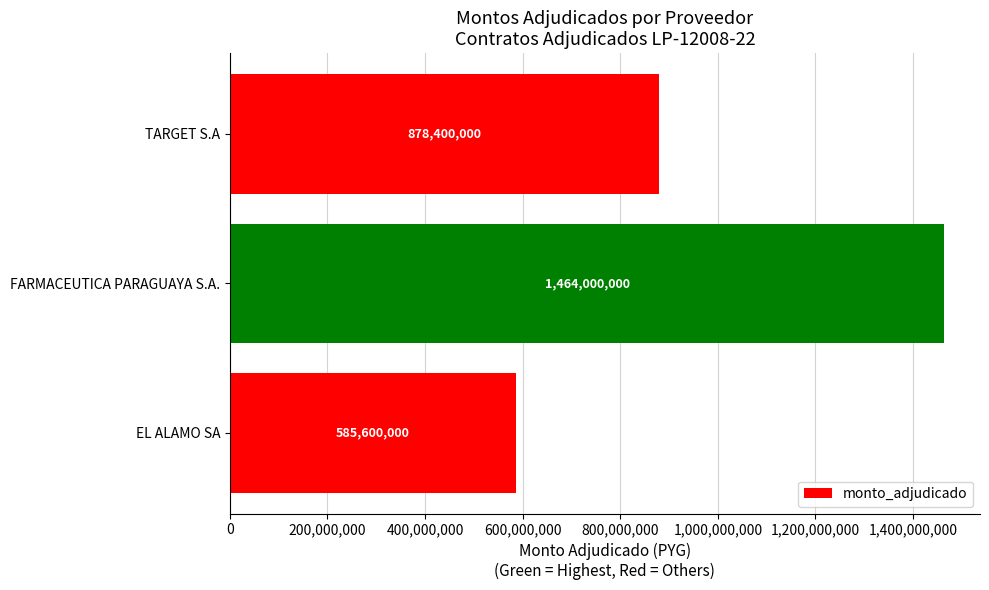

What is the change in value from EL ALAMO SA to FARMACEUTICA PARAGUAYA S.A.?

+878400000